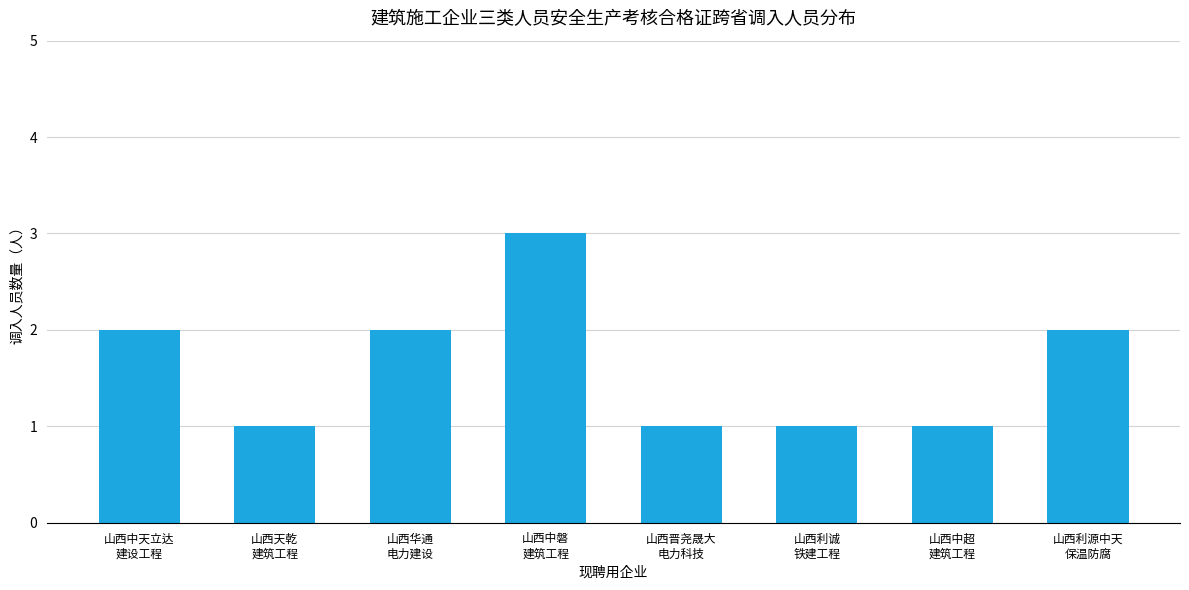

Count the values in the range 1 to 2.

7